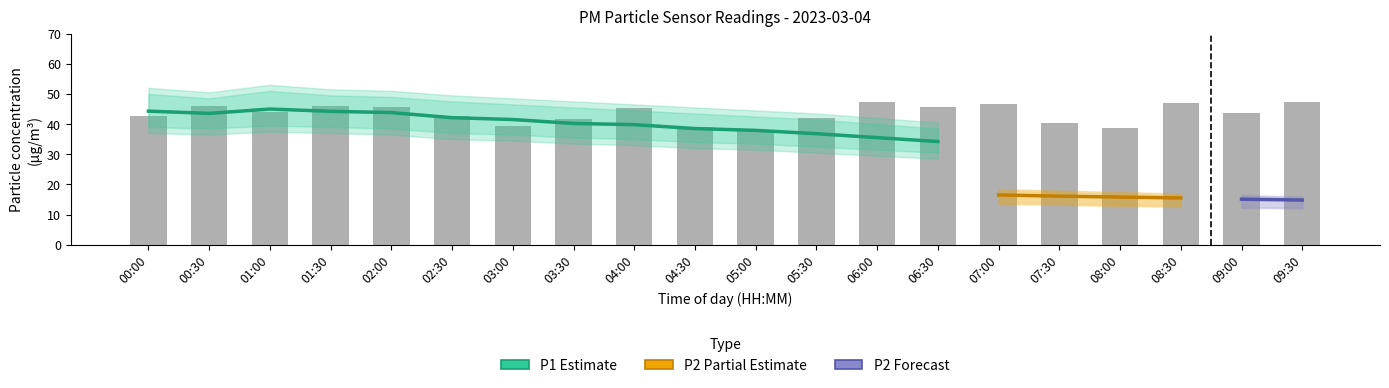

Between 05:30 and 07:30, which series saw the biggest shift?

P1